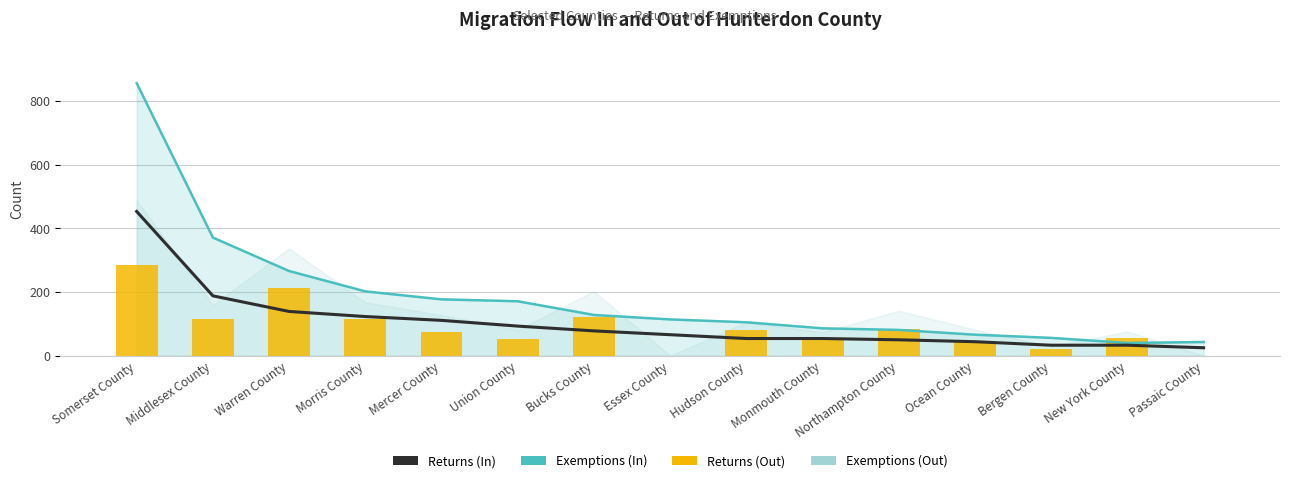

What is the sum of all Returns (In) values?

1544